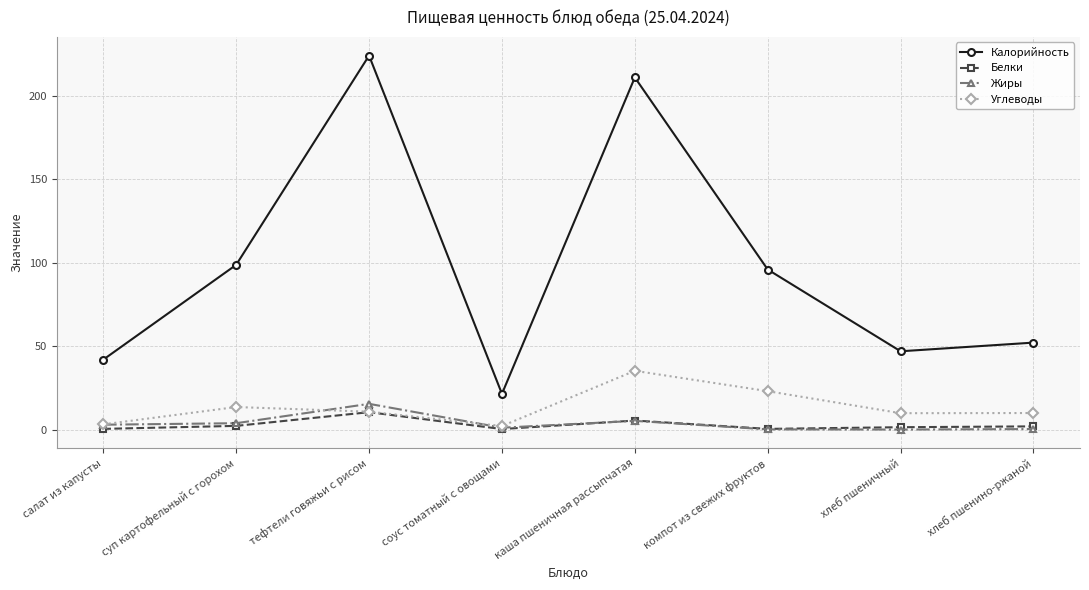

At which label does Углеводы first exceed 10?

суп картофельный с горохом